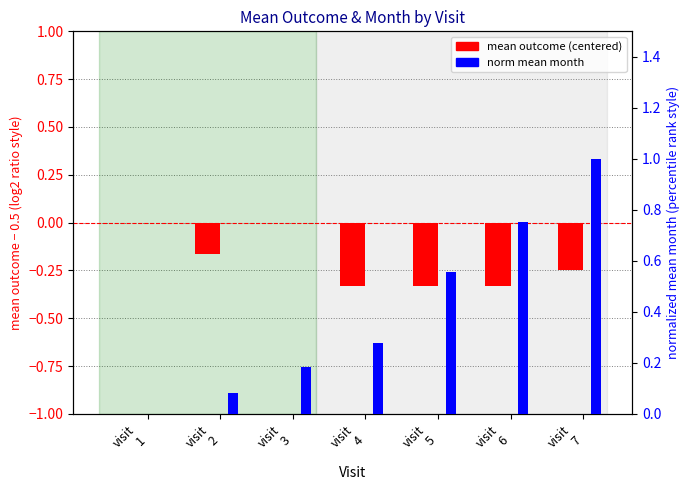

What is the average value of the norm mean month series?

0.4